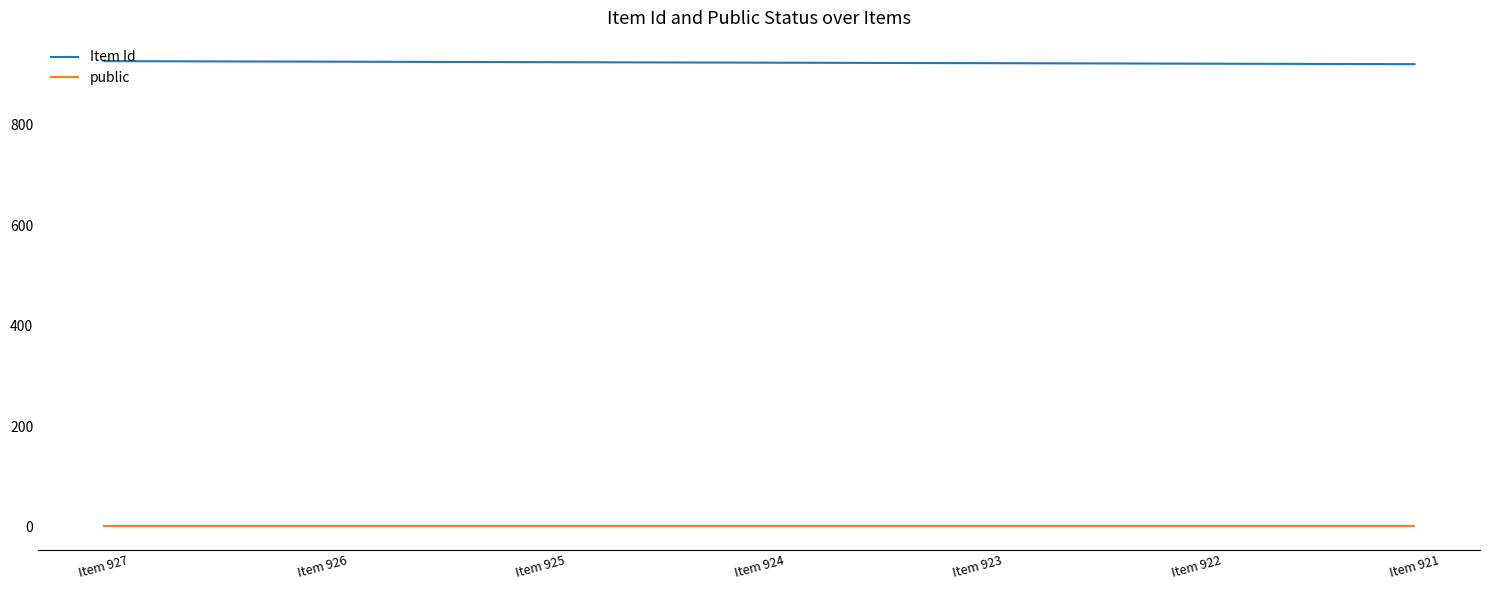

At which label does Item Id first exceed 924?

Item 927